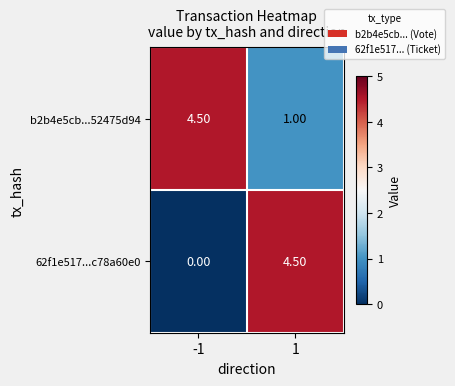

What is the sum of the b2b4e5cb...52475d94 values at 1 and -1?

5.5